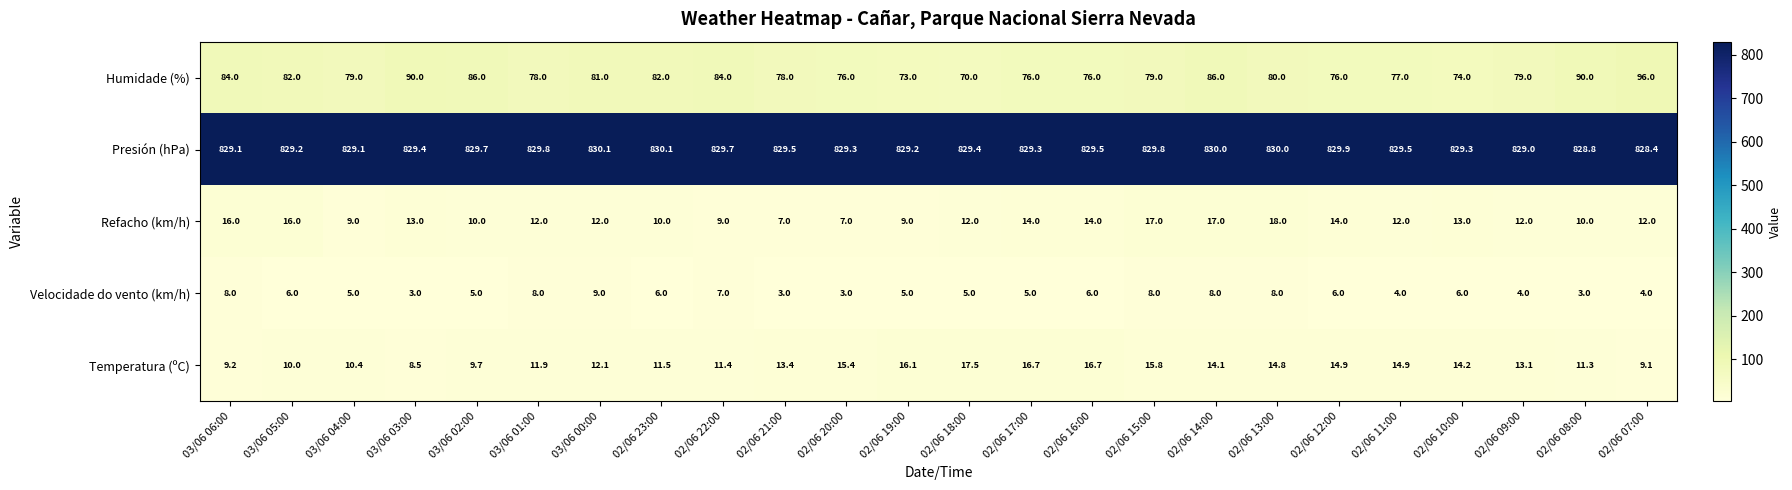

Where is Presión (hPa) nearest to the value 829?

02/06 09:00